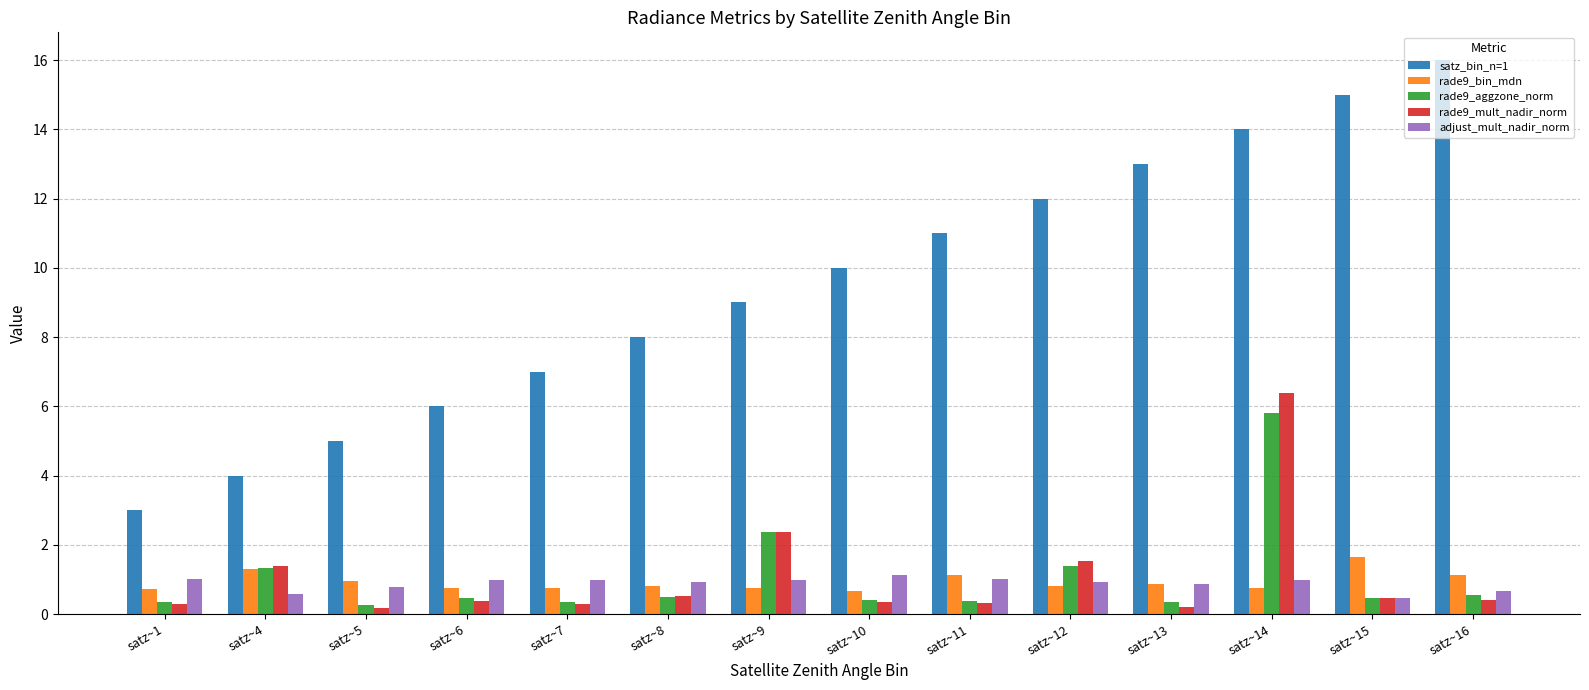

At how many categories does at least one series exceed 2?

14